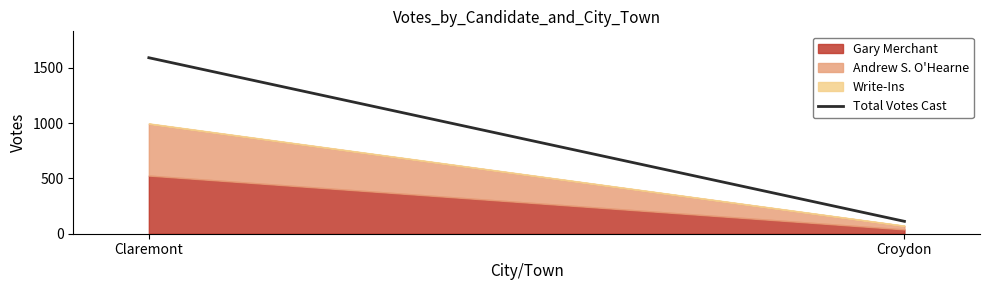

Which label corresponds to the smallest value in the chart?

Croydon